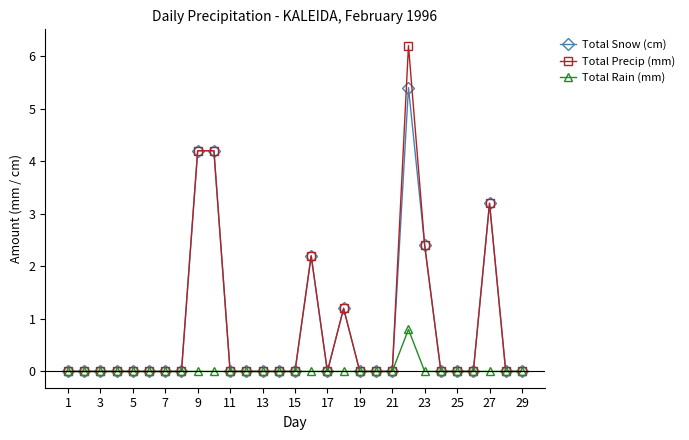

What is the maximum value shown in the chart?

6.2